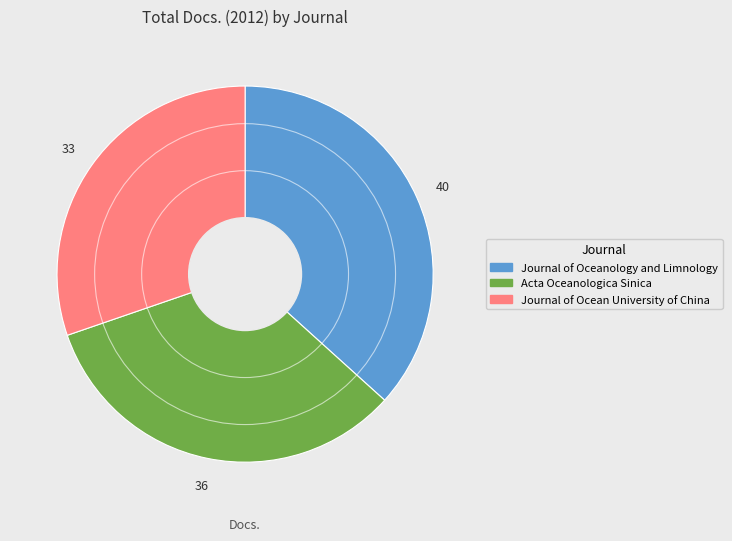

Which has a higher value, Journal of Oceanology and Limnology or Journal of Ocean University of China?

Journal of Oceanology and Limnology